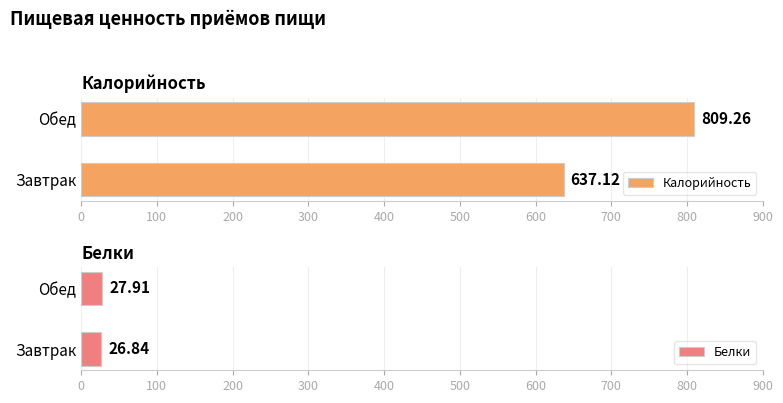

At which label is Калорийность closest to 723?

Завтрак